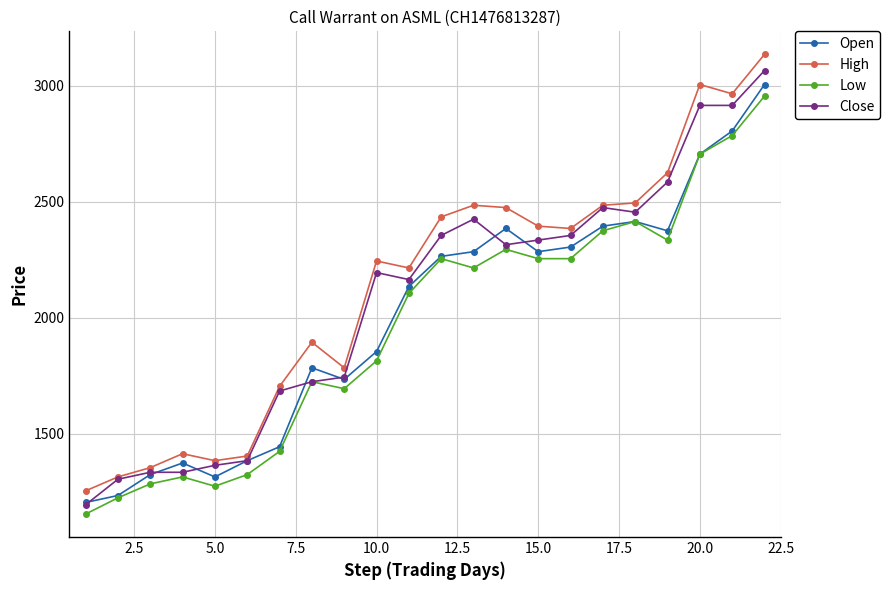

True or false: Low and High cross at least once.

False